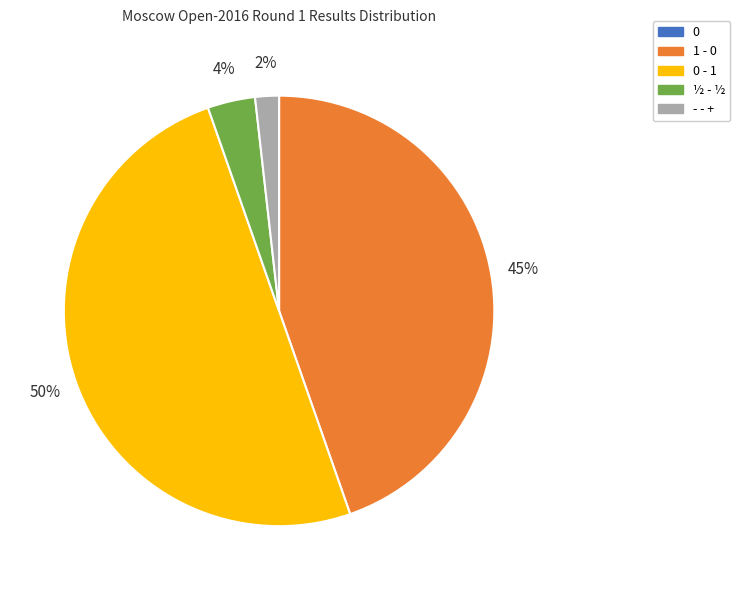

To the nearest percent, what is the difference between the largest and smallest slice percentages?

50%